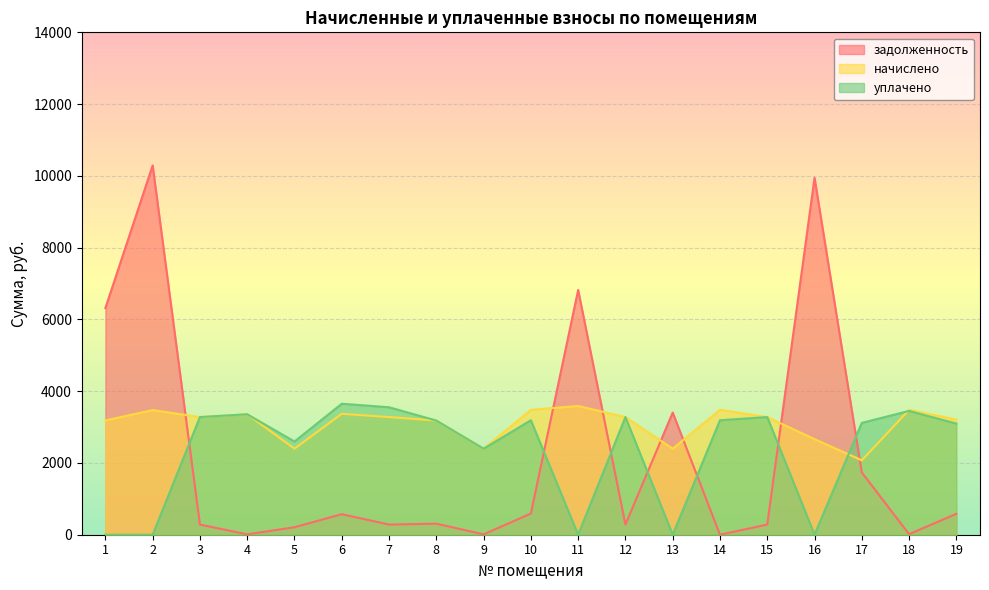

Which label corresponds to the smallest value in the chart?

14